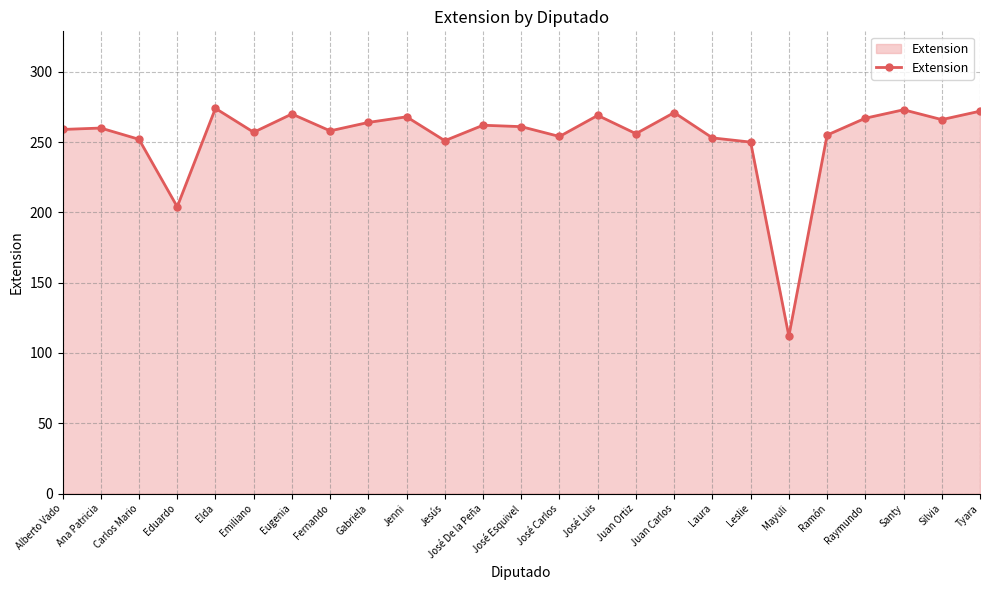

What is the label of the 1st point from the left?

Alberto Vado